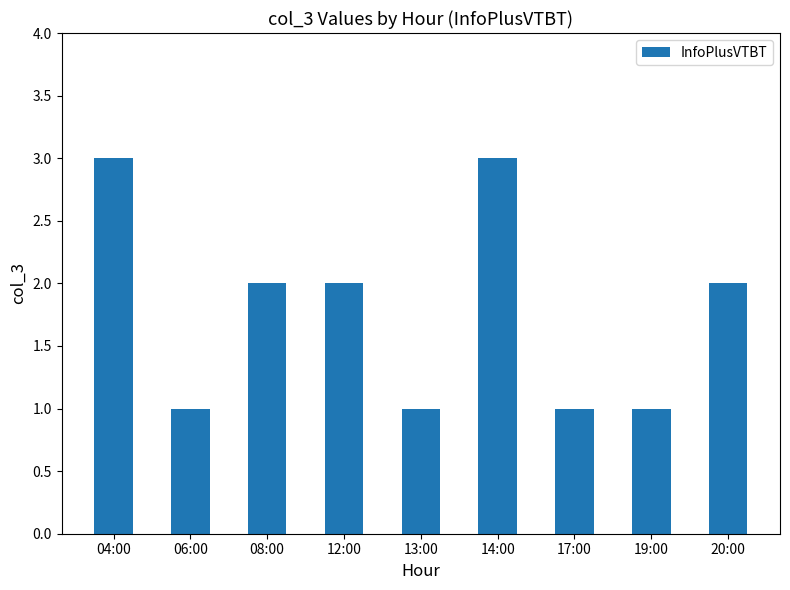

Is it true that the value at 12:00 is 2?

True